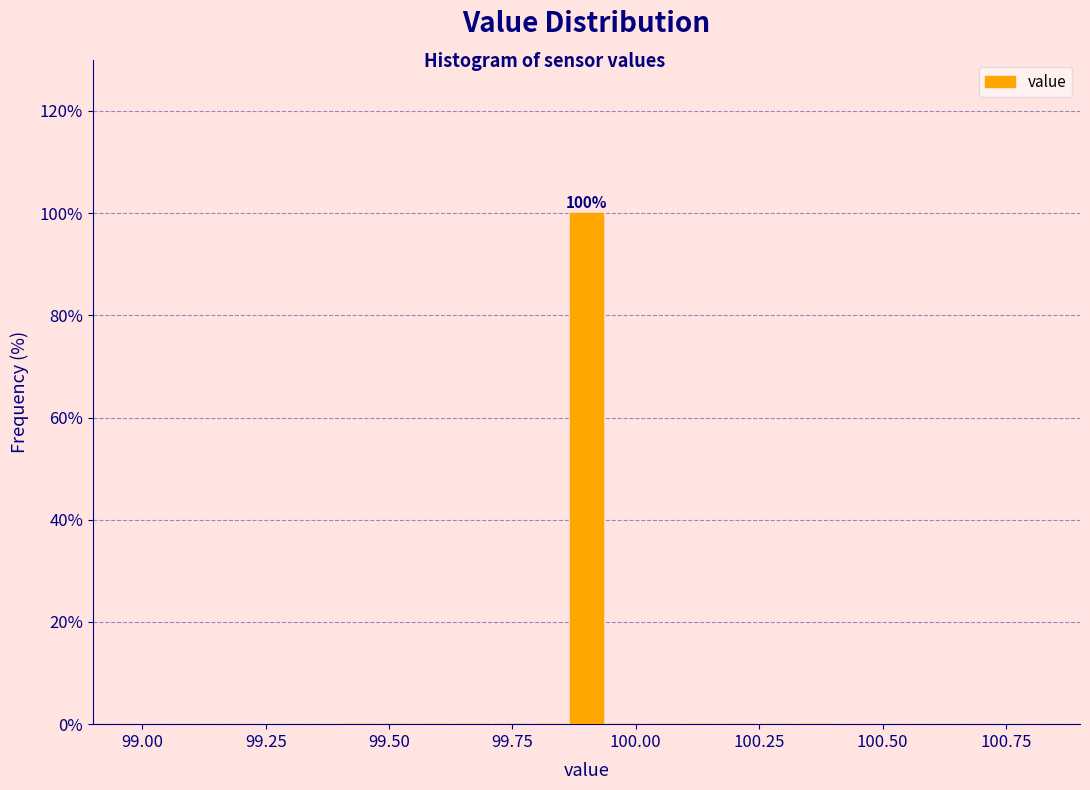

Around what value on the x-axis is the tallest bar? Give the approximate position of its centre, as read against the axis.

99.90